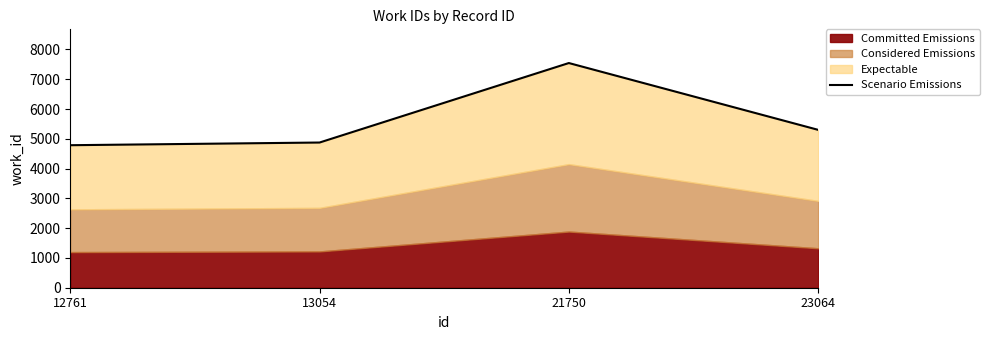

Is it true that the value at 12761 is 4785?

True